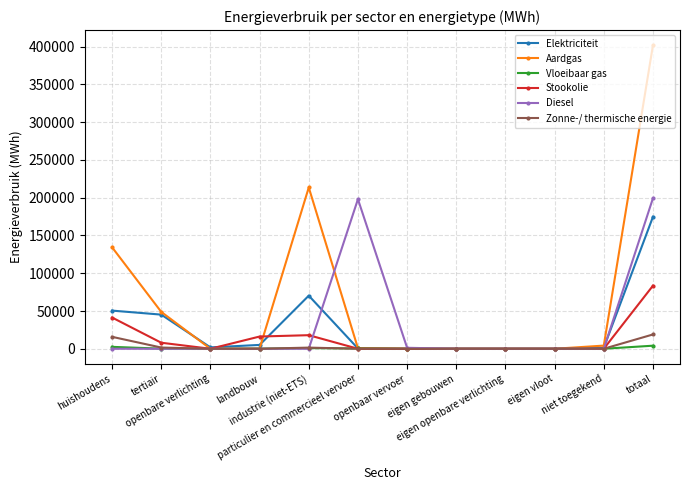

The Aardgas series shows 213562.4 at industrie (niet-ETS). True or false?

True